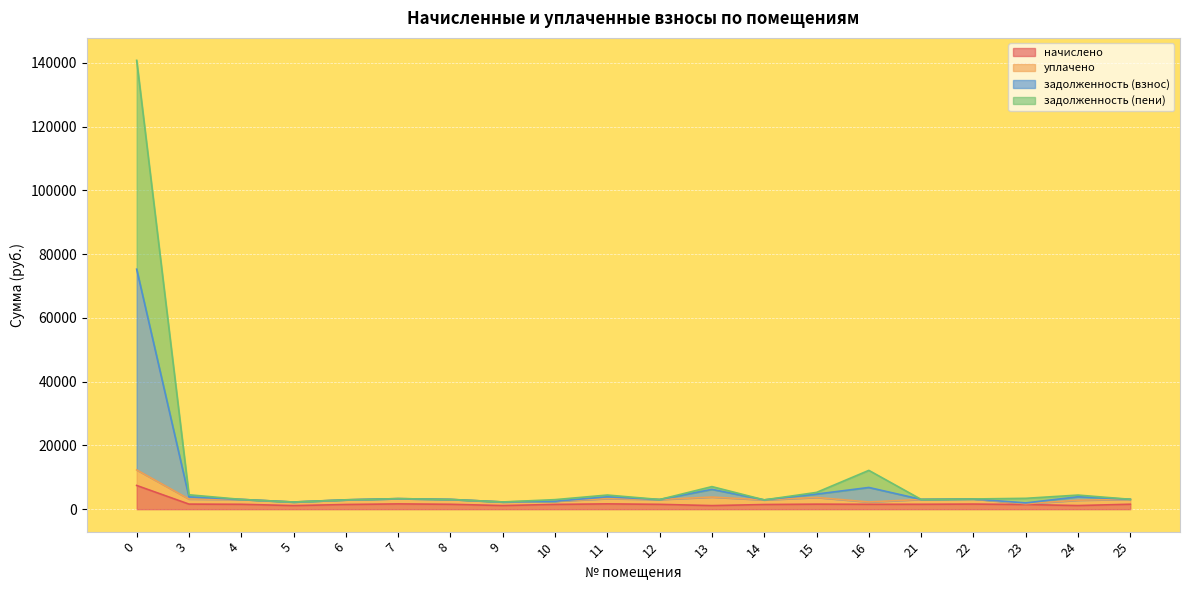

The value of начислено at 6 is 1985.1. True or false?

False